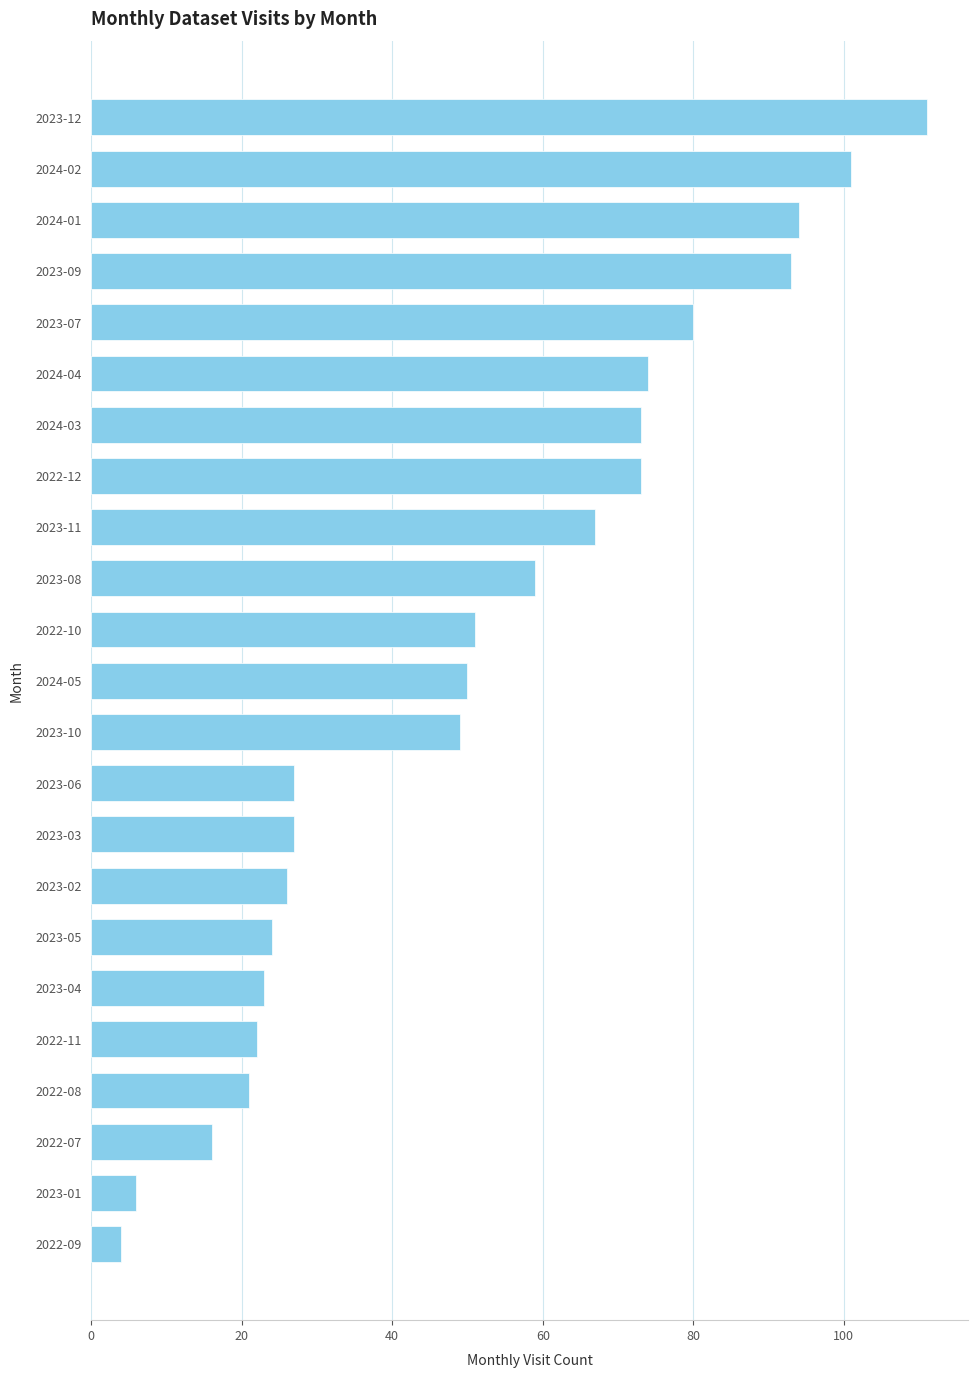

Reading bottom to top, transcribe all the data shown in this chart.

2022-09=4	2023-01=6	2022-07=16	2022-08=21	2022-11=22	2023-04=23	2023-05=24	2023-02=26	2023-03=27	2023-06=27	2023-10=49	2024-05=50	2022-10=51	2023-08=59	2023-11=67	2022-12=73	2024-03=73	2024-04=74	2023-07=80	2023-09=93	2024-01=94	2024-02=101	2023-12=111